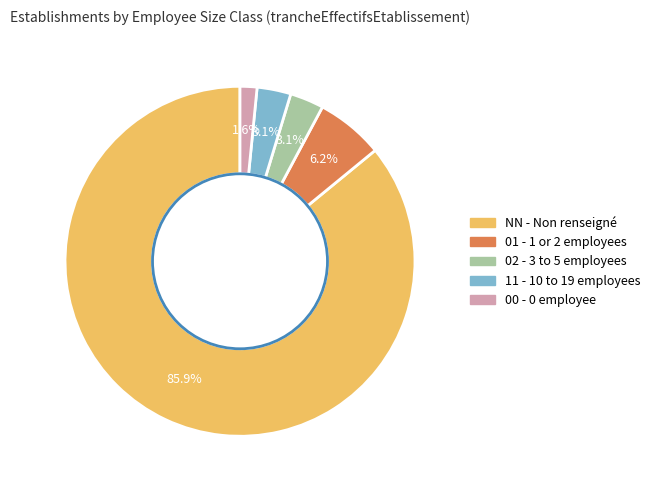

What is the largest slice in the pie chart?

NN